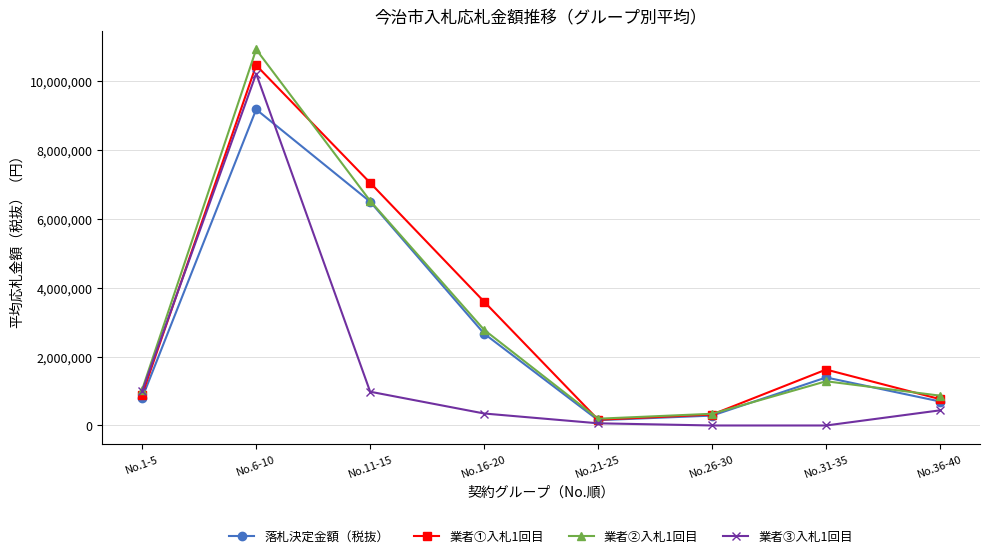

What is the greatest value displayed?

10914000.0